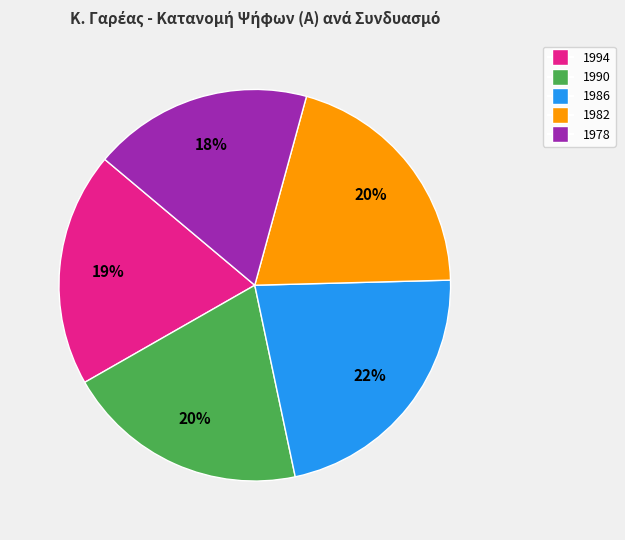

Is there a majority slice in this chart?

No